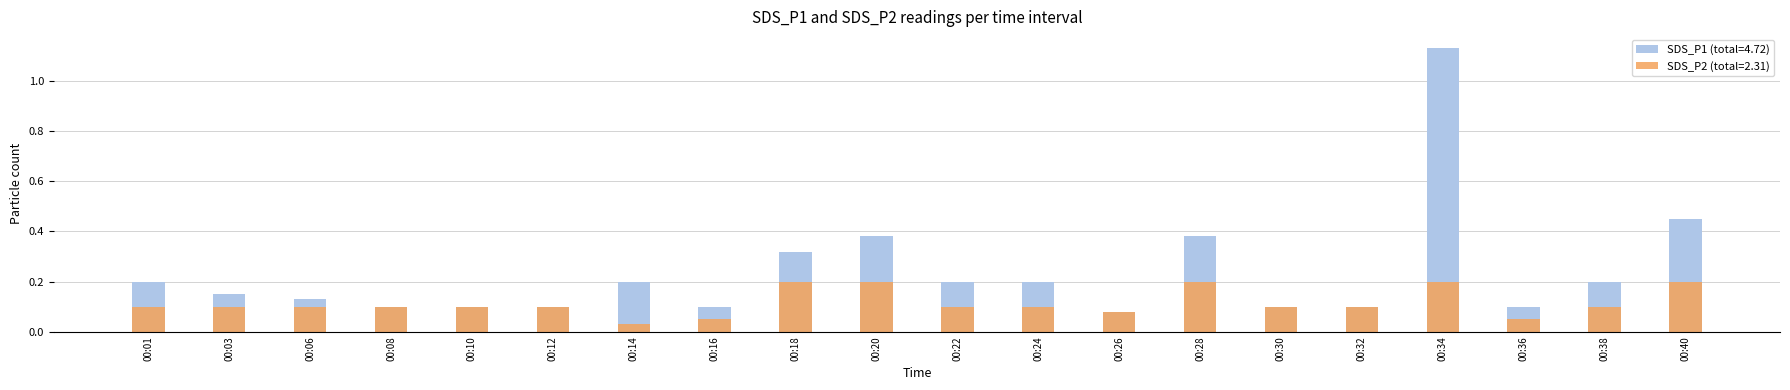

How many categories are shown in the chart?

20